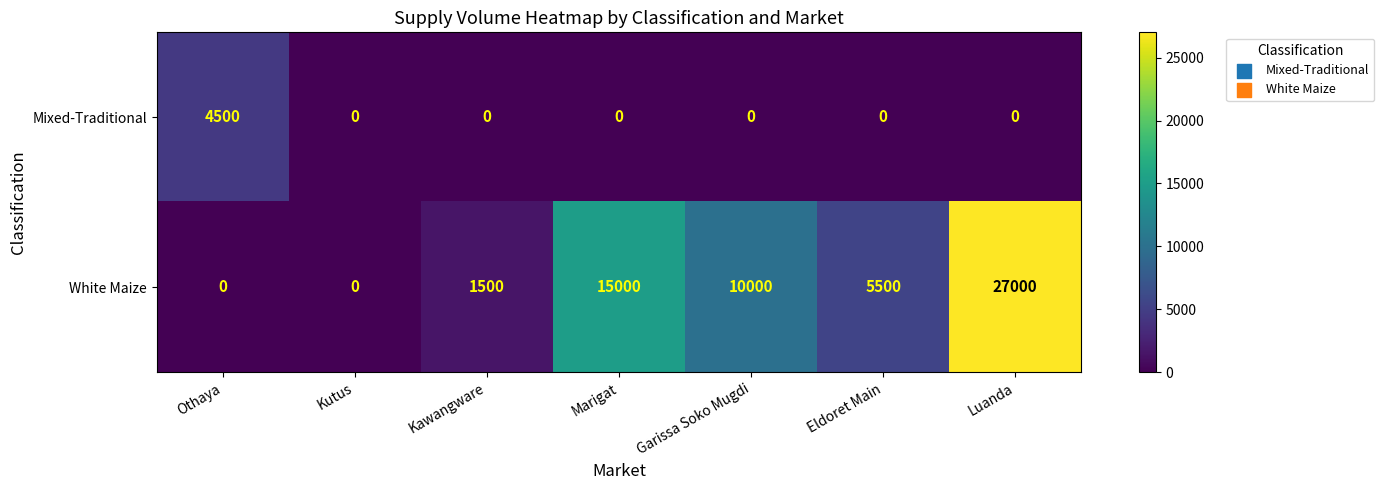

Which series has the largest range (max minus min)?

White Maize